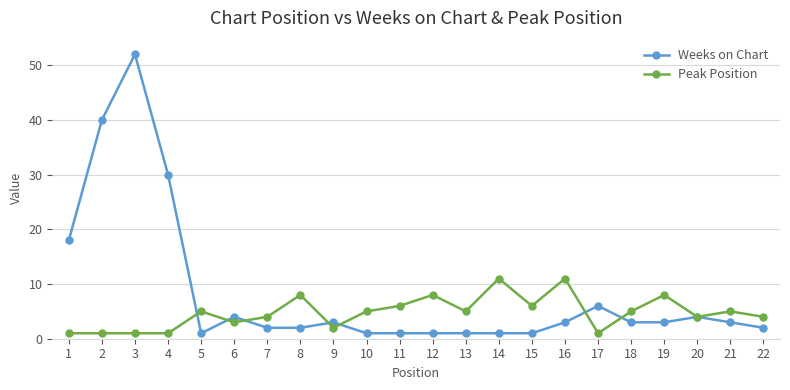

Rank the series by their maximum value, from highest to lowest.

Weeks on Chart, Peak Position